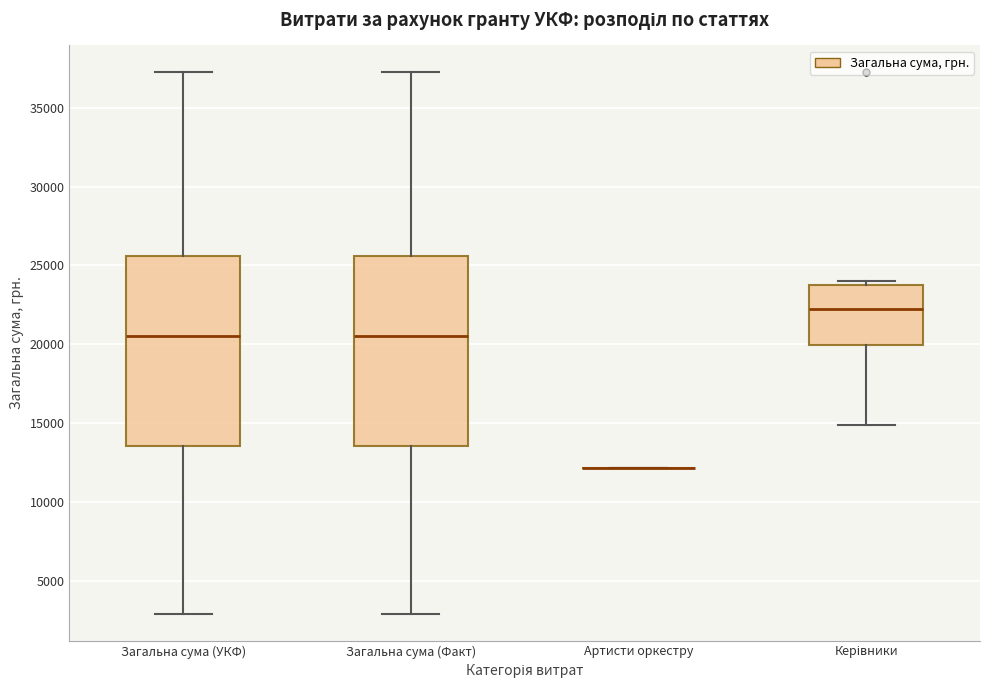

Reading left to right, transcribe this box plot: for each box, give where its median line is, the range the box spans, and where its two whiskers end, as read against the y-axis. The values are not printed on the chart, so give them approximately, as read against the axis.

Загальна сума (УКФ): median 20500, box 13500 to 25500, whiskers 3000 to 37000
Загальна сума (Факт): median 20500, box 13500 to 25500, whiskers 3000 to 37000
Артисти оркестру: box collapsed to a line at 12000, whiskers 12000 to 12000
Керівники: median 22000, box 20000 to 23500, whiskers 15000 to 24000